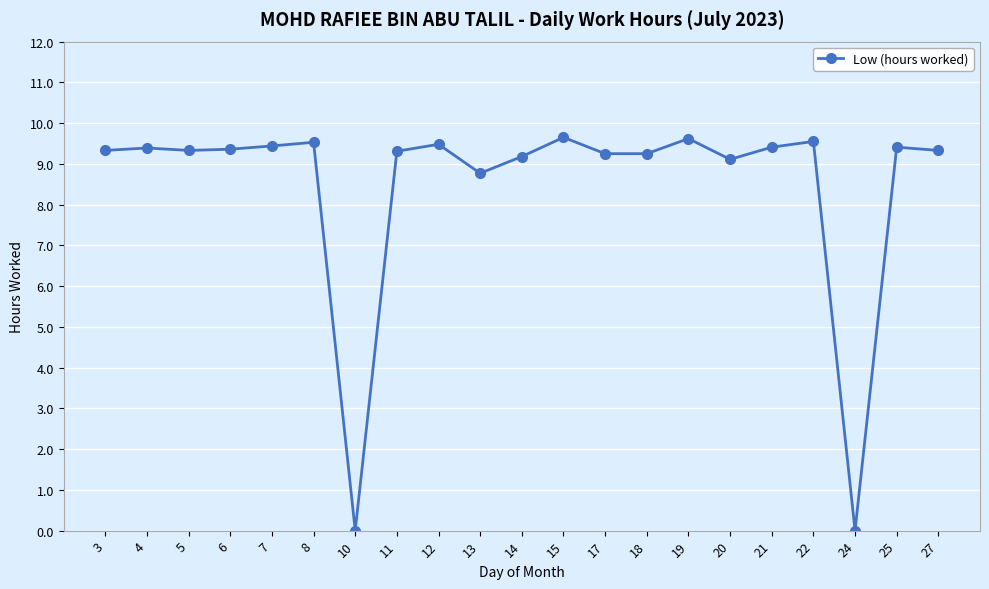

Is this an area chart (filled region under the line)?

No